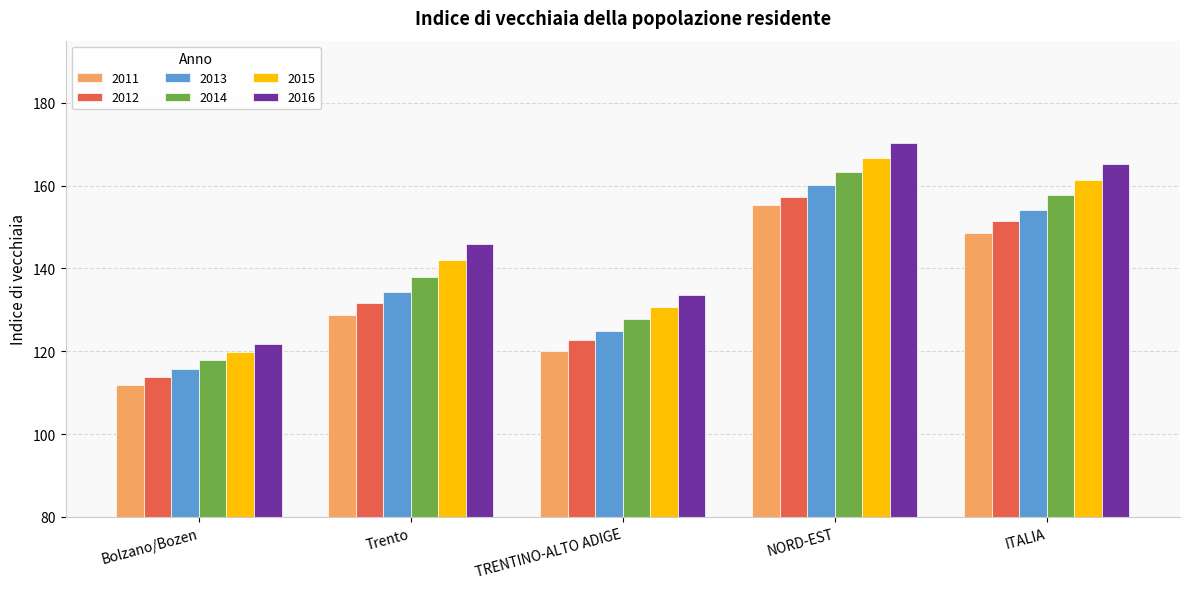

At which category does the chart reach its peak across all series?

NORD-EST